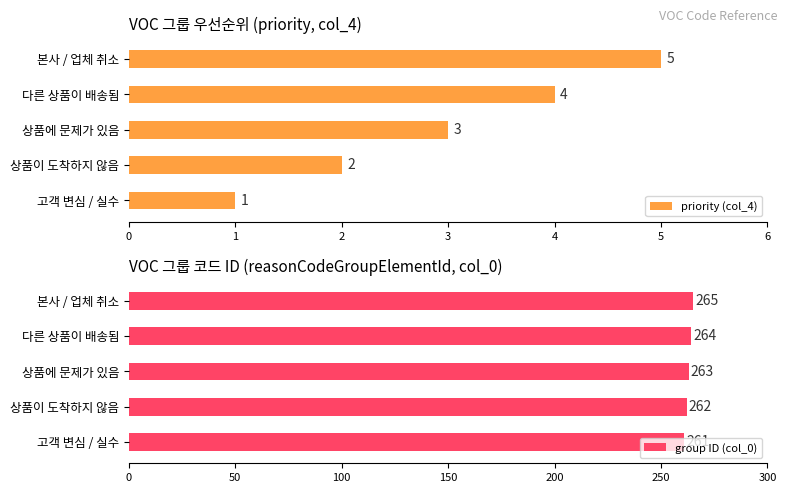

True or false: group ID (col_0) has a value of 426 at 본사 / 업체 취소.

False